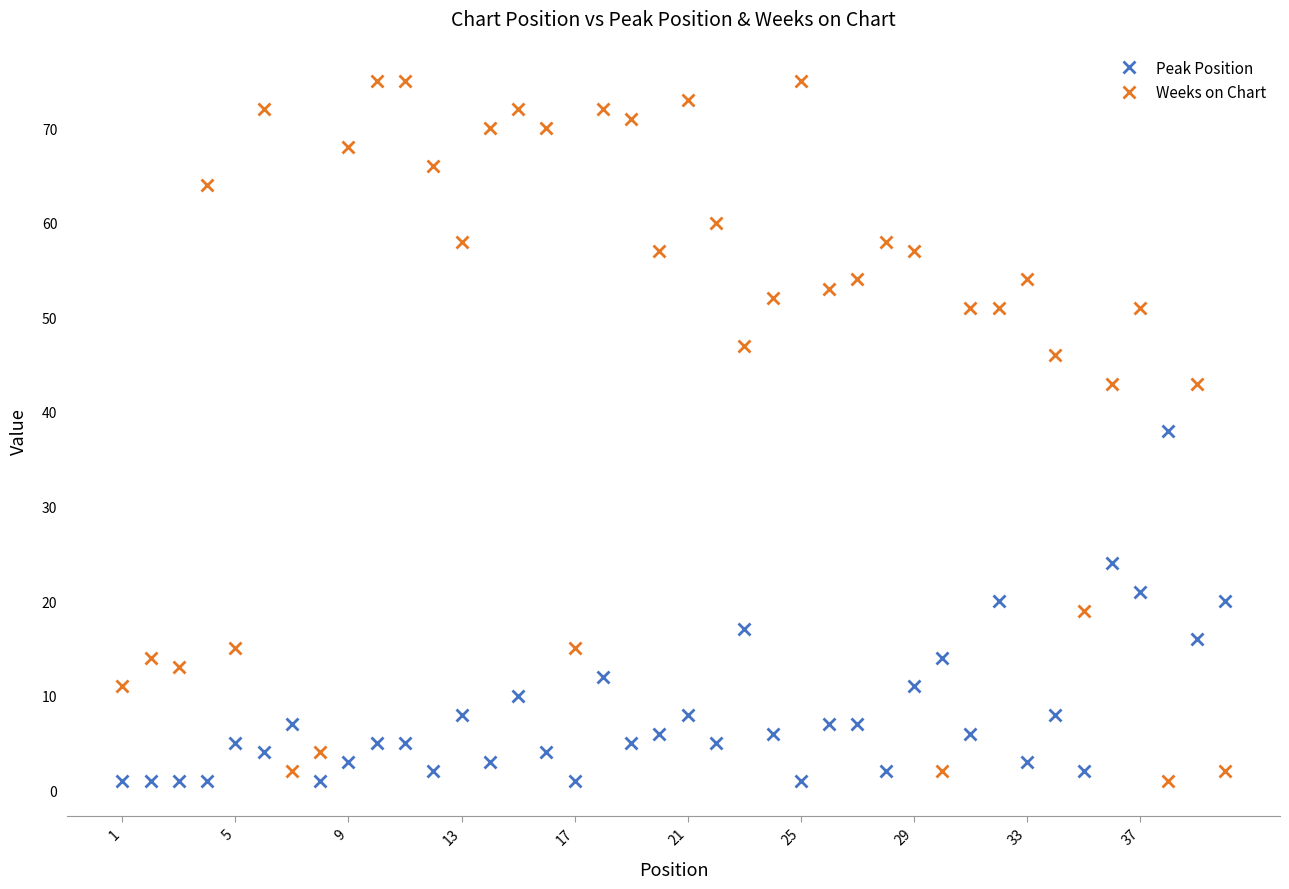

How many distinct data groups are displayed?

2